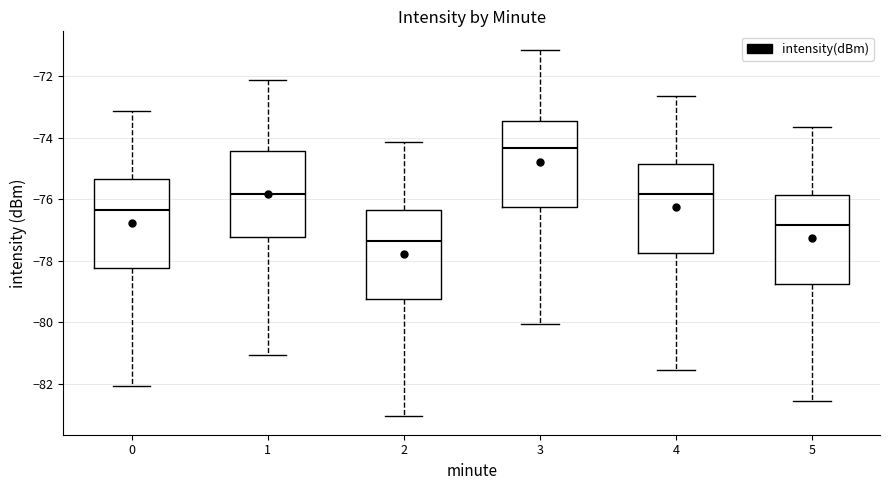

Reading left to right, transcribe this box plot: for each box, give where its median line is, the range the box spans, and where its two whiskers end, as read against the y-axis. The values are not printed on the chart, so give them approximately, as read against the axis.

0: median -76.4, box -78.2 to -75.4, whiskers -82.0 to -73.2
1: median -75.8, box -77.2 to -74.4, whiskers -81.0 to -72.2
2: median -77.4, box -79.2 to -76.4, whiskers -83.0 to -74.2
3: median -74.4, box -76.2 to -73.4, whiskers -80.0 to -71.2
4: median -75.8, box -77.8 to -74.8, whiskers -81.6 to -72.6
5: median -76.8, box -78.8 to -75.8, whiskers -82.6 to -73.6